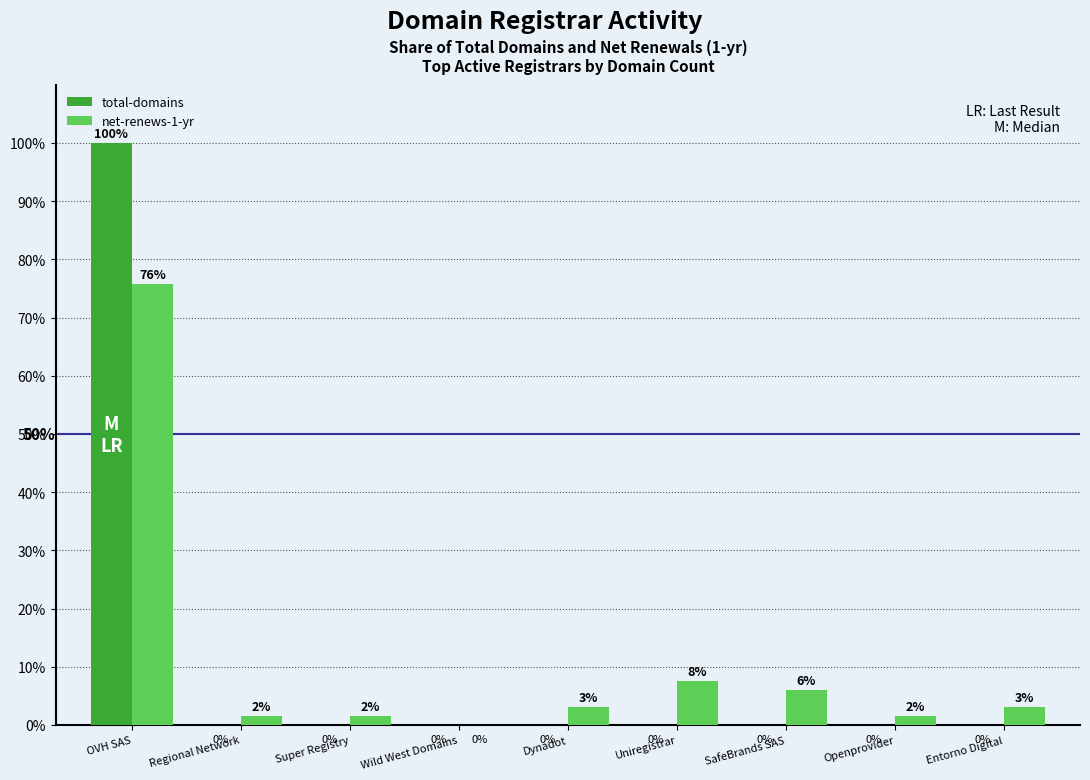

At which category is the sum across all series the highest?

OVH SAS